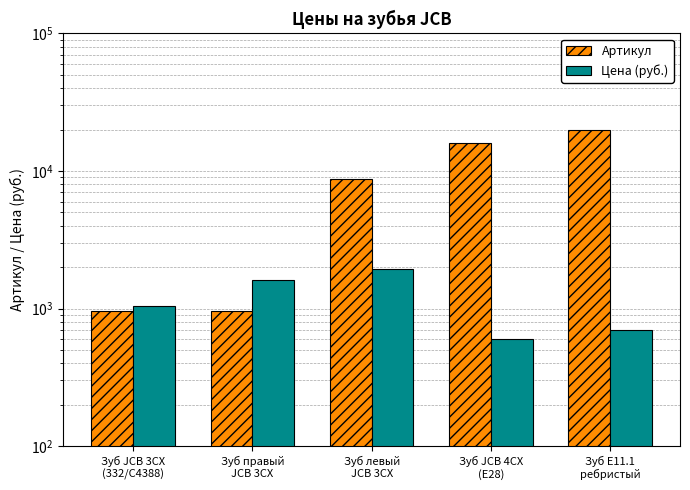

Is it true that Артикул equals 432 at Зуб правый
JCB 3CX?

False